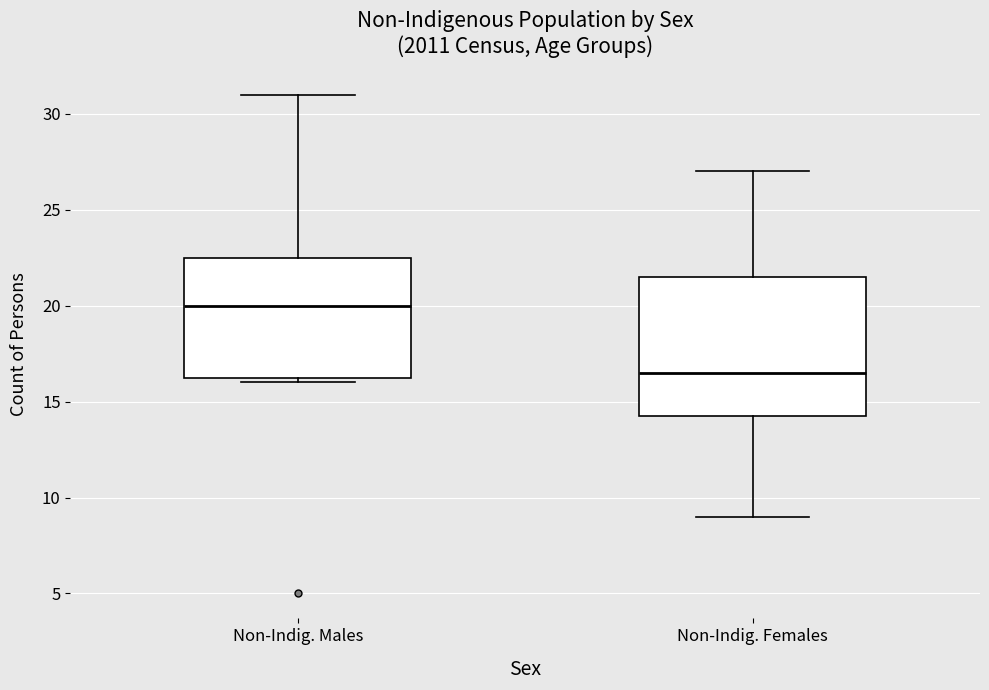

Reading left to right, read every box against the y-axis: the position of its median line, the range the box covers, and the ends of its whiskers. The values are not printed on the chart, so give them approximately, as read against the axis.

Non-Indig. Males: median 20.0, box 16.5 to 22.5, whiskers 16.0 to 31.0
Non-Indig. Females: median 16.5, box 14.5 to 21.5, whiskers 9.0 to 27.0